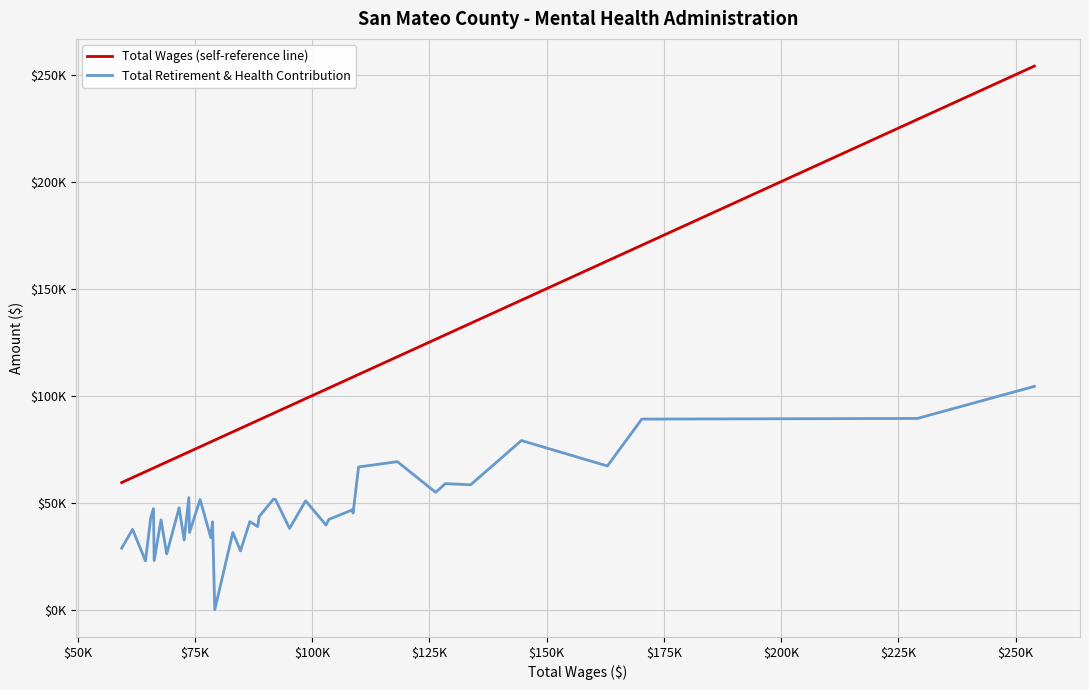

True or false: Total Wages (self-reference line) and Total Retirement & Health Contribution cross at least once.

False